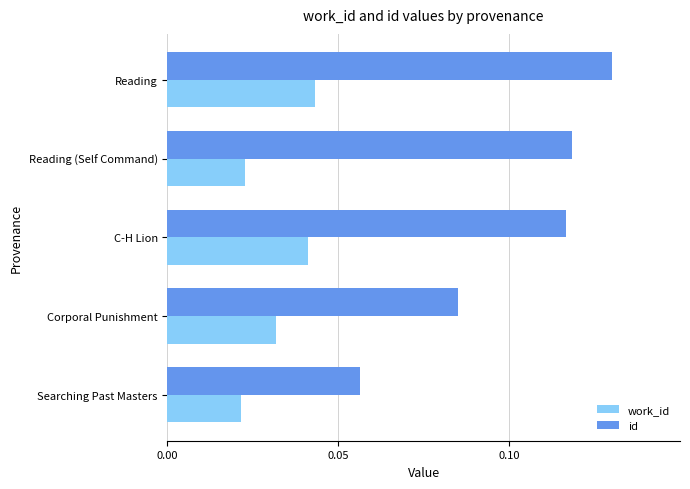

List the series in order of their overall mean, lowest first.

work_id, id